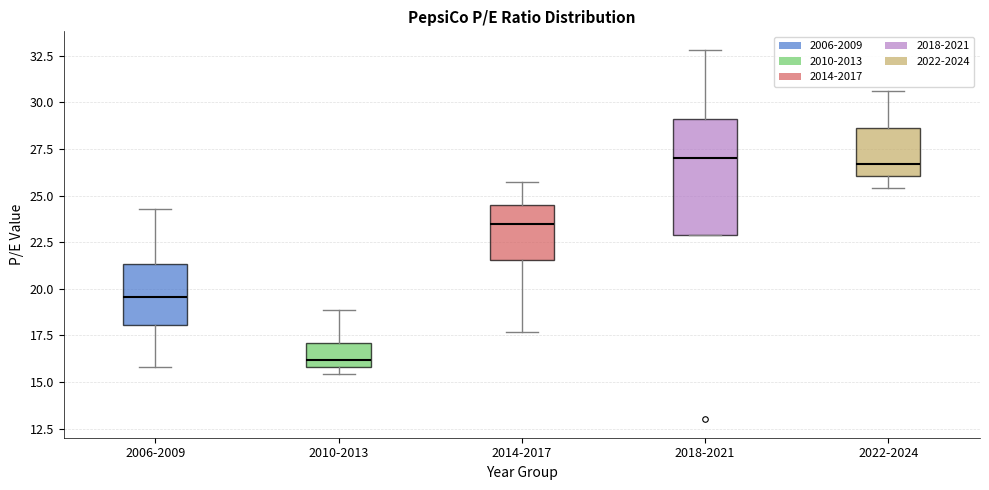

Reading left to right, transcribe this box plot: for each box, give where its median line is, the range the box spans, and where its two whiskers end, as read against the y-axis. The values are not printed on the chart, so give them approximately, as read against the axis.

2006-2009: median 19.5, box 18.0 to 21.5, whiskers 16.0 to 24.5
2010-2013: median 16.0 (just above the box's lower edge), box 16.0 to 17.0, whiskers 15.5 to 19.0
2014-2017: median 23.5, box 21.5 to 24.5, whiskers 17.5 to 25.5
2018-2021: median 27.0, box 23.0 to 29.0, whiskers 23.0 to 33.0
2022-2024: median 26.5, box 26.0 to 28.5, whiskers 25.5 to 30.5